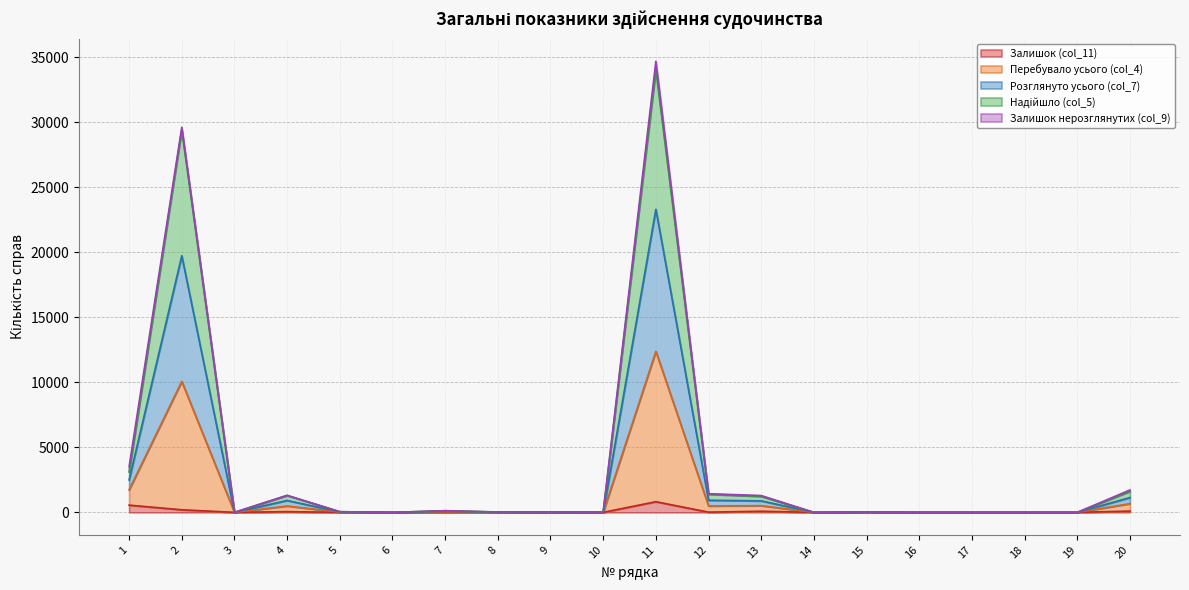

In Перебувало усього (col_4), how many points are lower than both neighbors (excluding endpoints)?

4